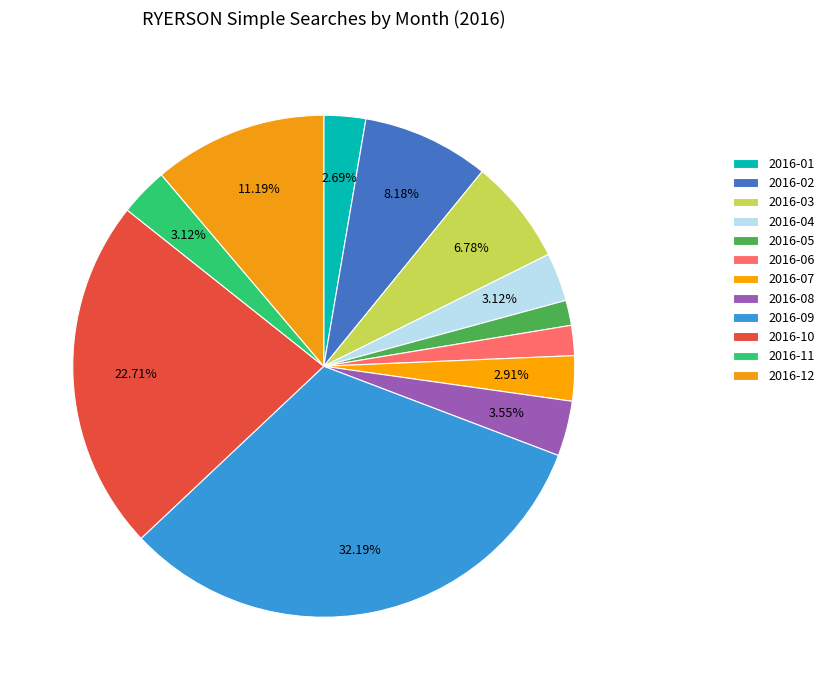

What is the ratio of the value at 2016-12 to the value at 2016-09?

0.3